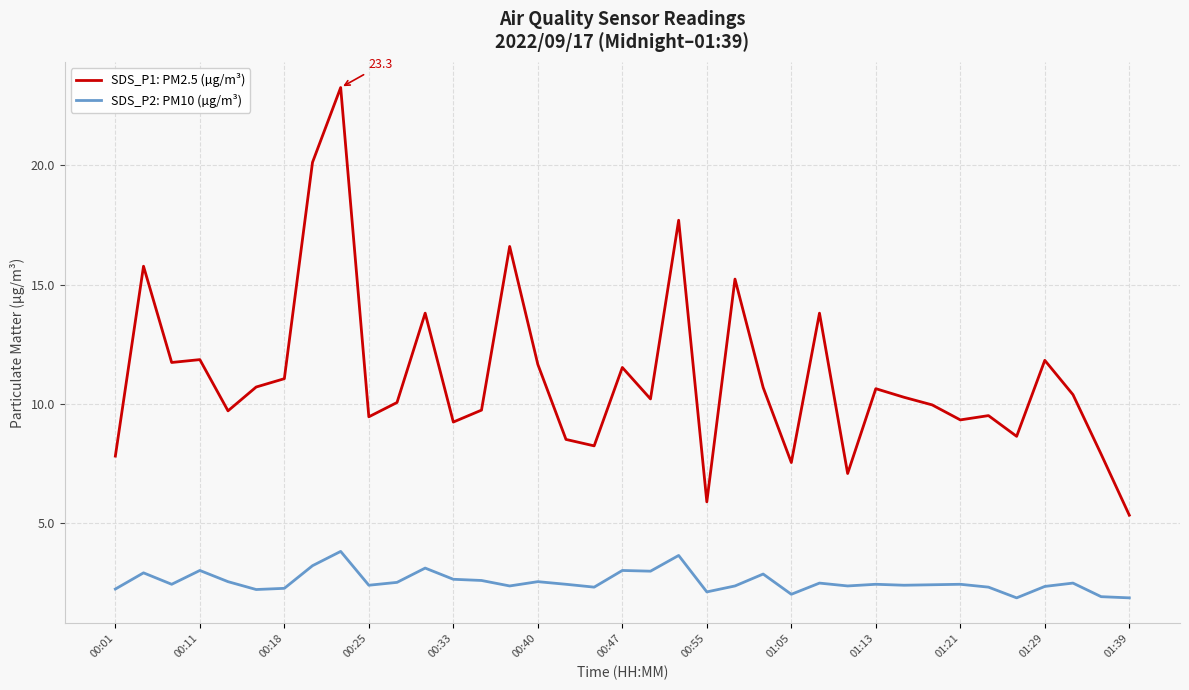

What are all the series names shown in the legend?

SDS_P1: PM2.5 (µg/m³), SDS_P2: PM10 (µg/m³)